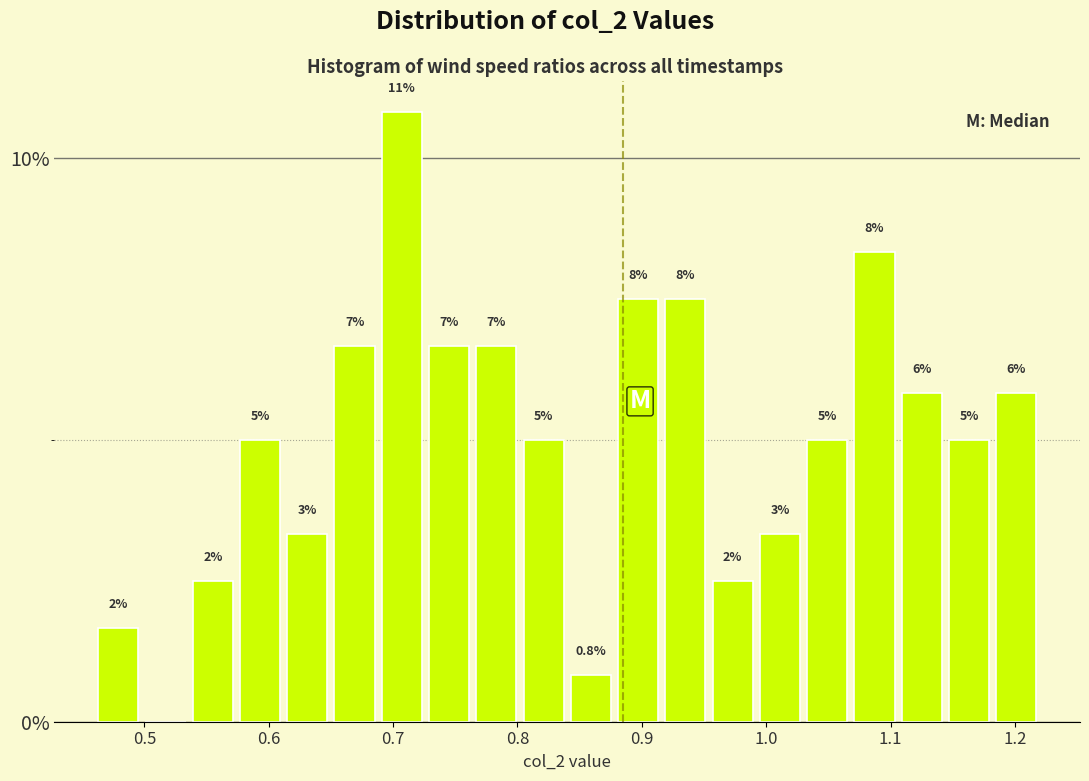

Around what value on the x-axis is the tallest bar? Give the approximate position of its centre, as read against the axis.

0.71